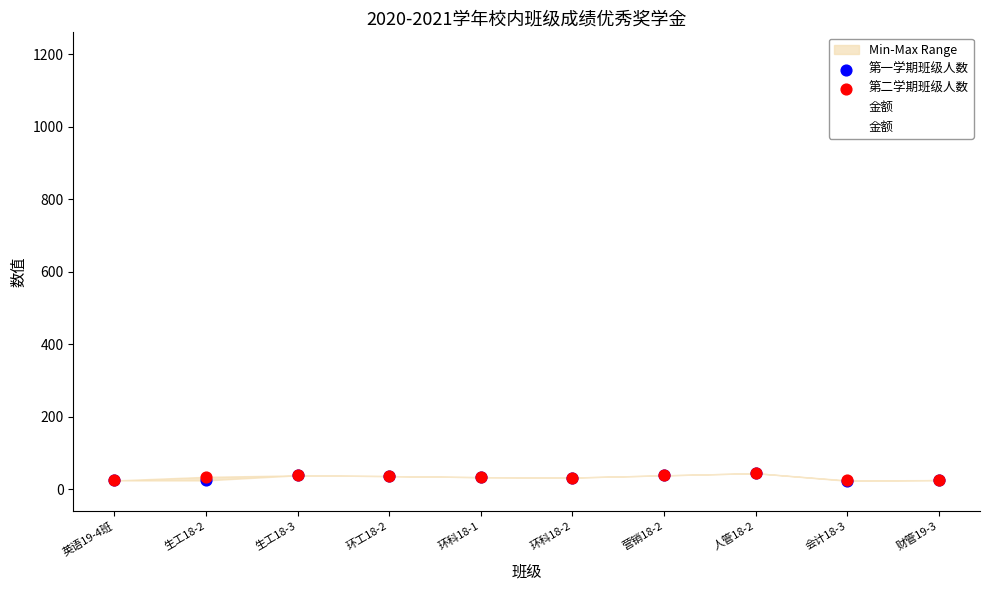

Which series has the largest Y range (max minus min)?

金额